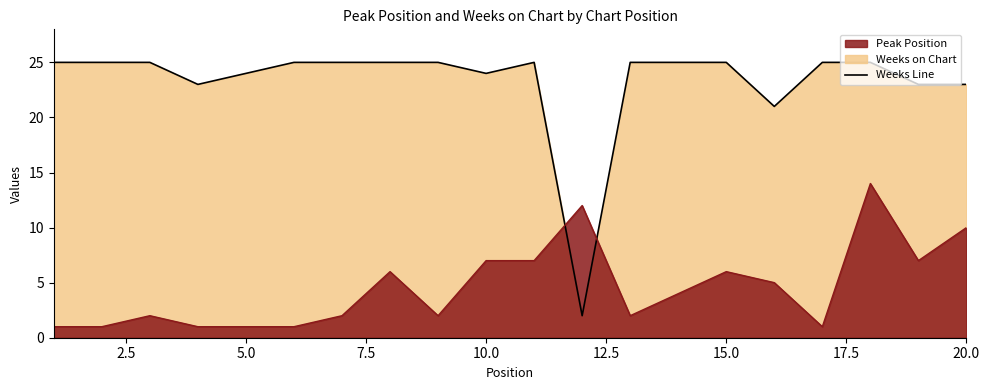

True or false: Weeks on Chart Line has more than 2 interior local peaks.

False